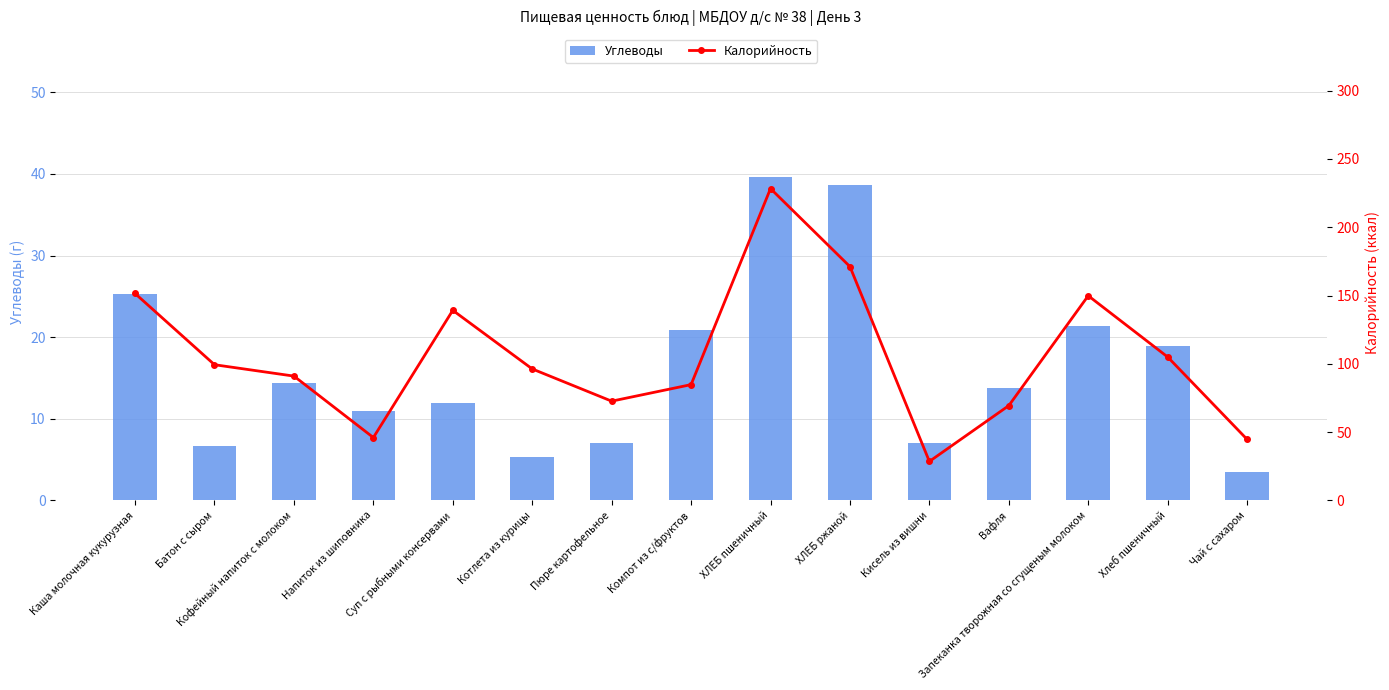

Rank the series by their average value, from highest to lowest.

Калорийность, Углеводы